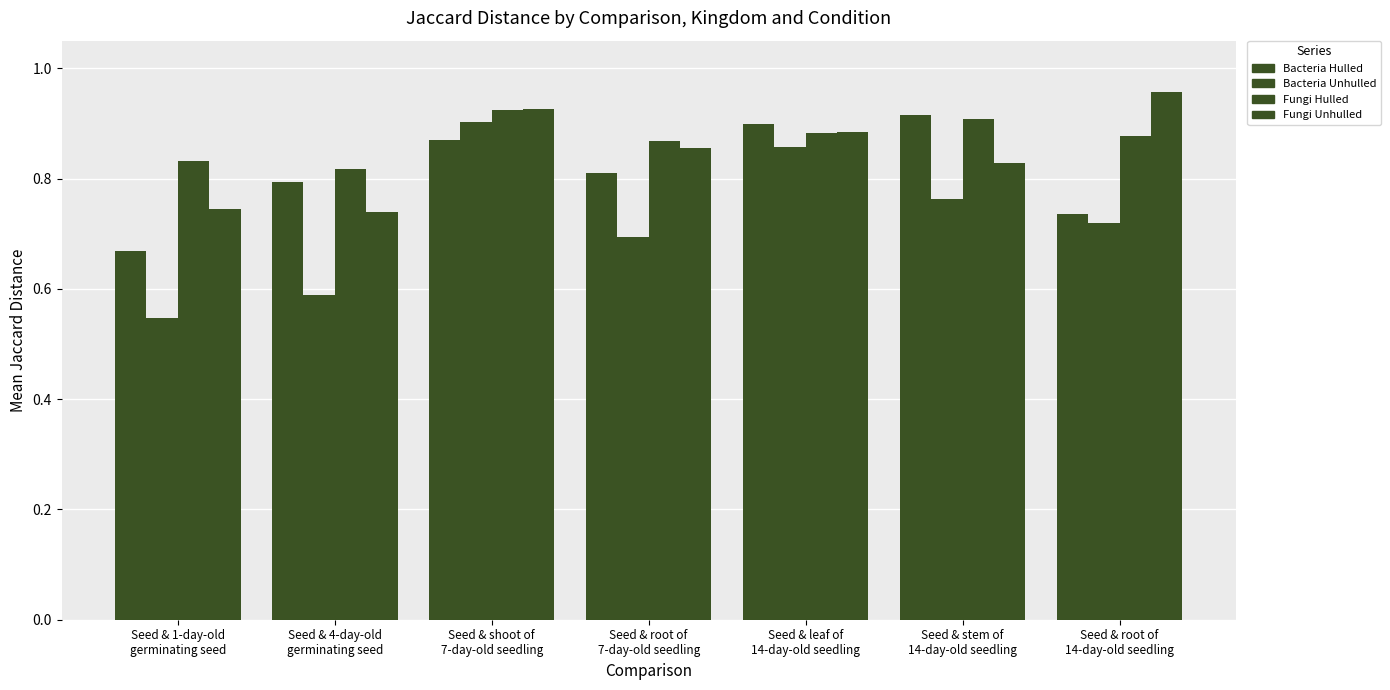

Reading right to left, extract all data points from this chart.

Bacteria Hulled: 0.7	0.9	0.9	0.8	0.9	0.8	0.7
Bacteria Unhulled: 0.7	0.8	0.9	0.7	0.9	0.6	0.5
Fungi Hulled: 0.9	0.9	0.9	0.9	0.9	0.8	0.8
Fungi Unhulled: 1.0	0.8	0.9	0.9	0.9	0.7	0.7